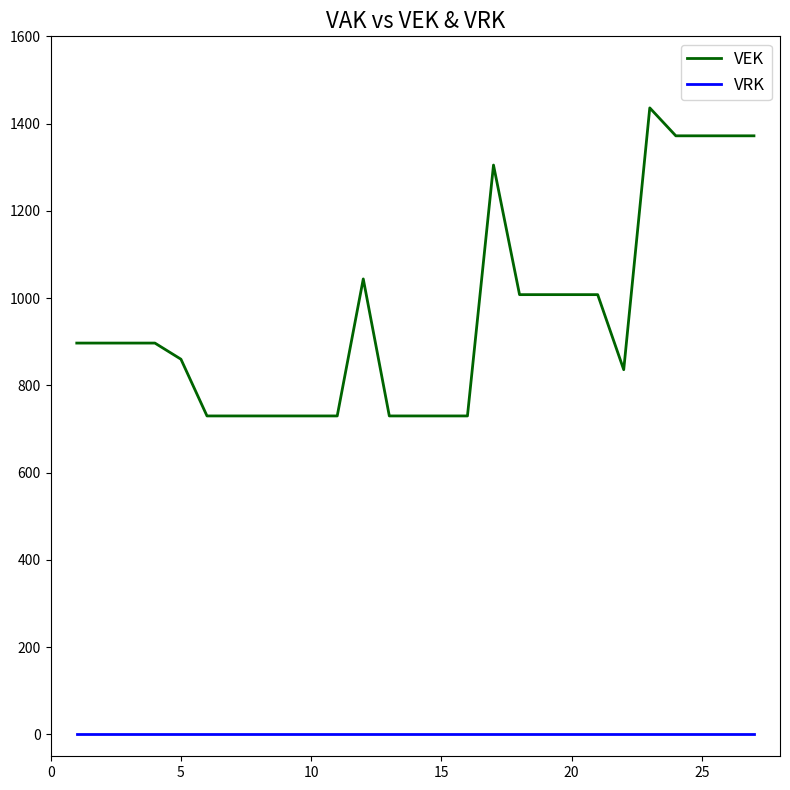

List the series in order of their overall mean, lowest first.

VRK, VEK